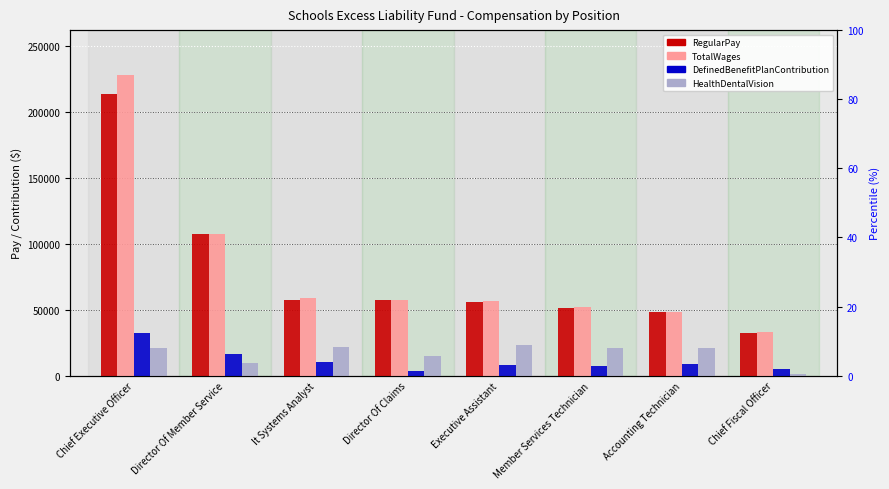

What is the difference between the maximum and minimum values in the RegularPay series?

181206